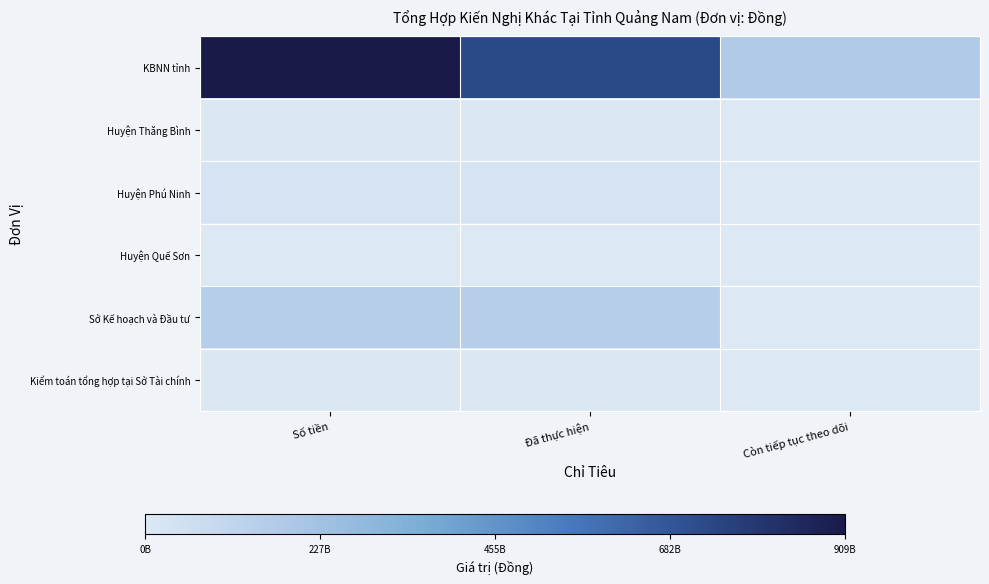

At Số tiền, list the series in order from largest to smallest.

KBNN tỉnh, Sở Kế hoạch và Đầu tư, Huyện Phú Ninh, Kiểm toán tổng hợp tại Sở Tài chính, Huyện Thăng Bình, Huyện Quế Sơn